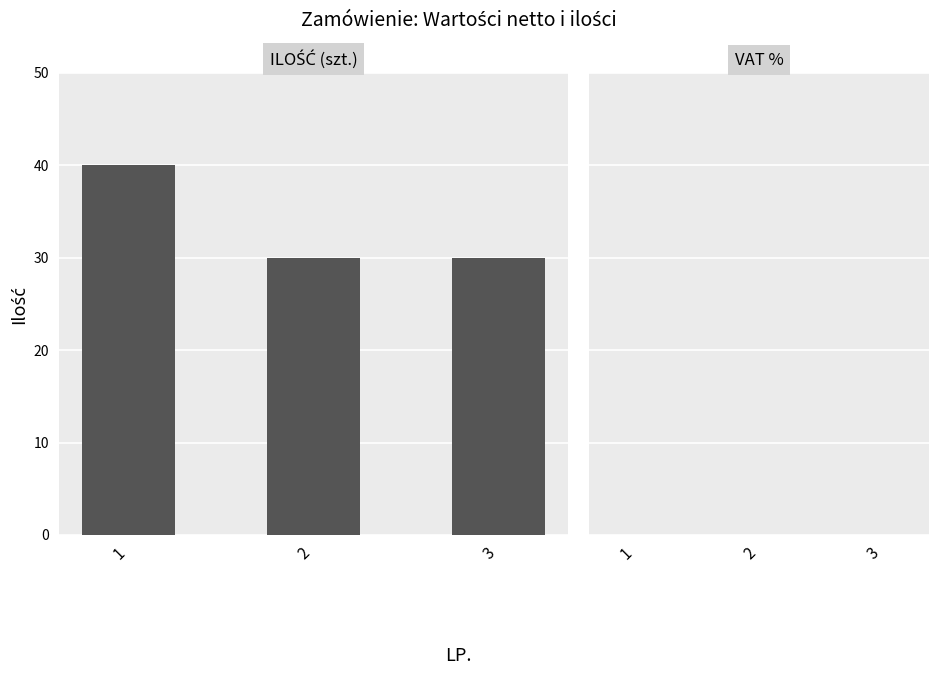

What is the ratio of the value at 1 to the value at 3?

1.3